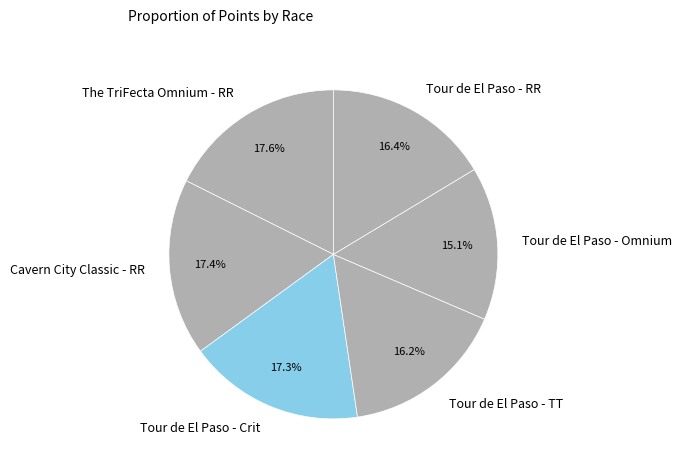

Approximately how many times larger is the value at Cavern City Classic - RR compared to Tour de El Paso - Omnium?

1.2